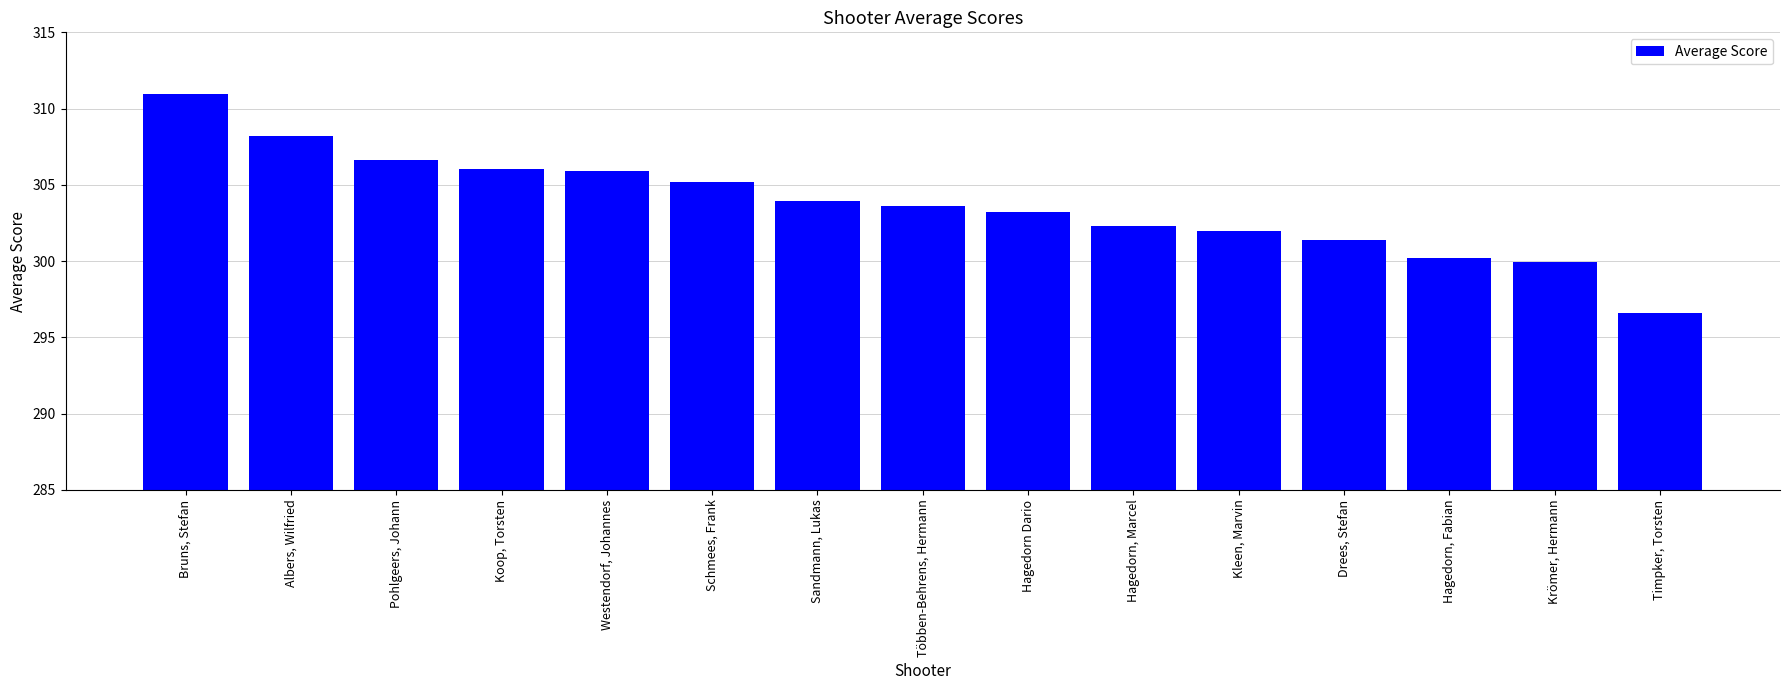

What is the difference between the second highest and minimum values?

11.6